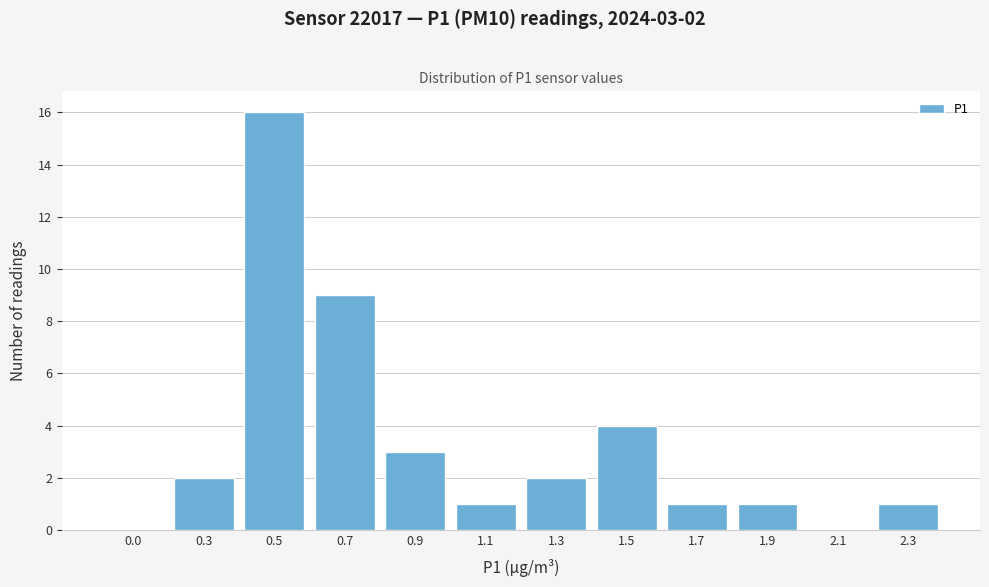

Reading right to left, extract all data points from this chart.

2.3=1	2.1=0	1.9=1	1.7=1	1.5=4	1.3=2	1.1=1	0.9=3	0.7=9	0.5=16	0.3=2	0.0=0